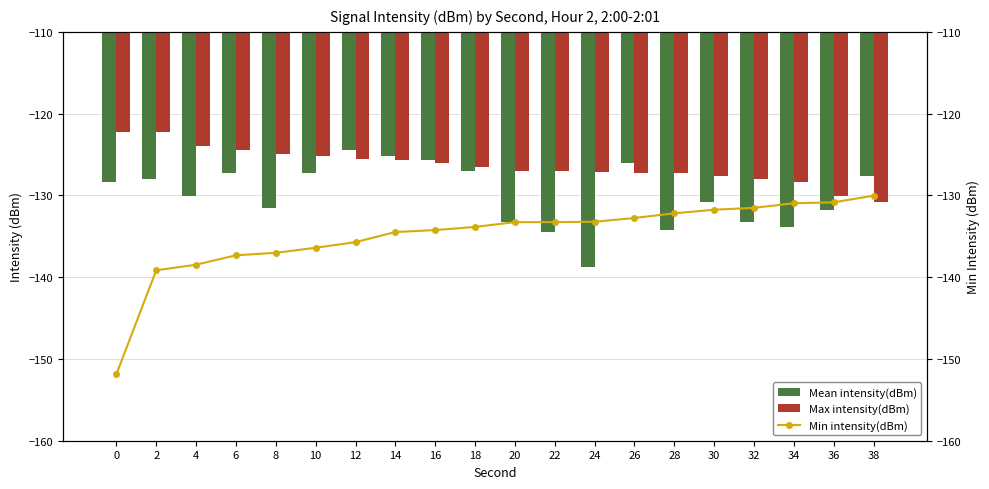

Which series has the largest total across all categories?

Max intensity(dBm)